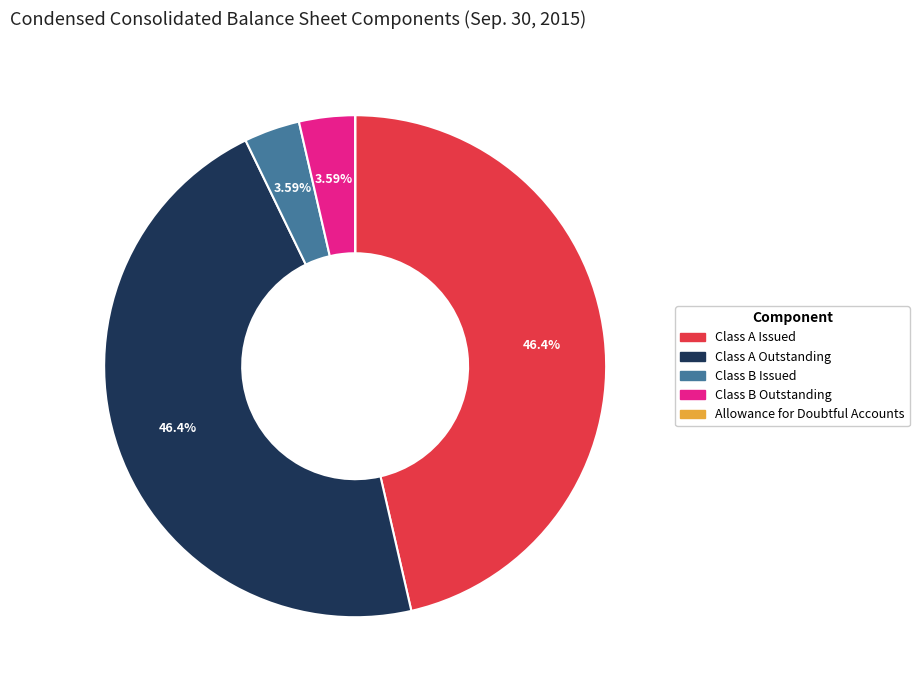

Does any single category account for the majority?

No